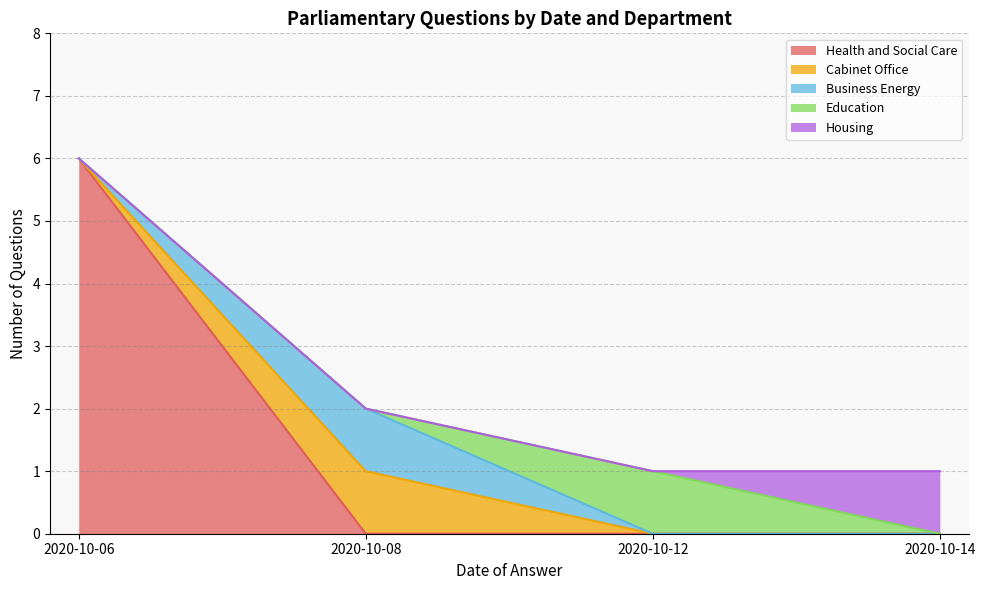

What is the difference between the values at 2020-10-08 and 2020-10-06?

4